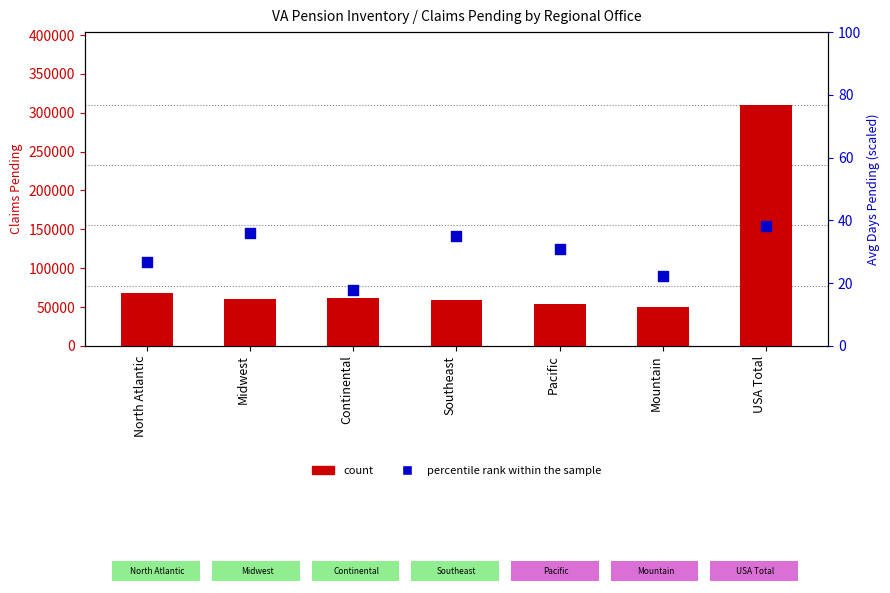

Which series has the largest total across all categories?

count